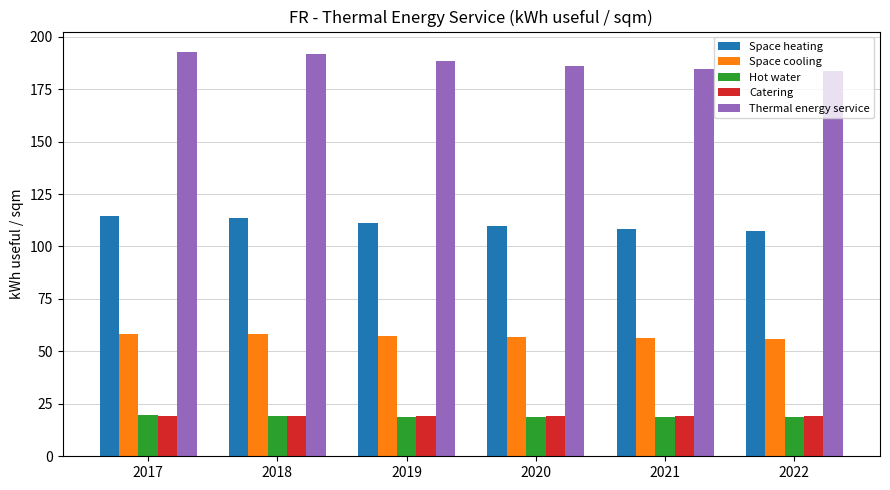

What is the maximum value shown in the chart?

192.8